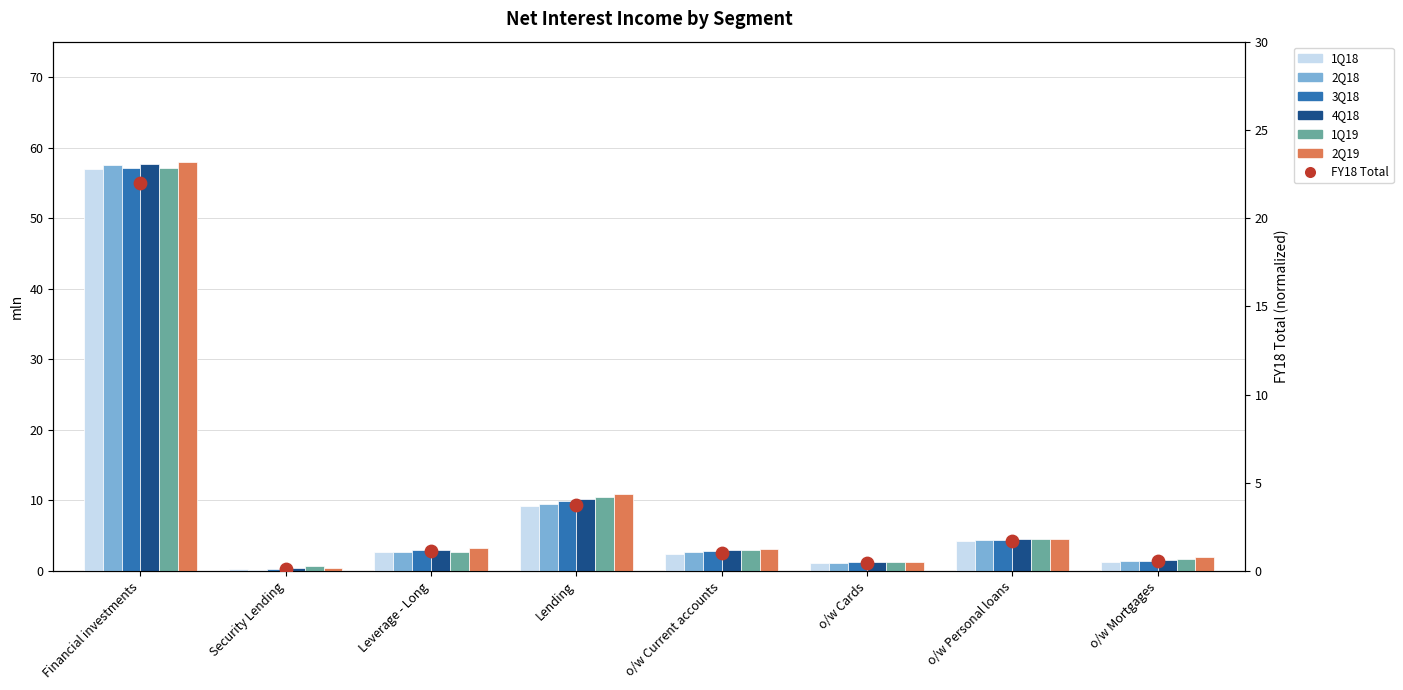

Which series has the largest total across all categories?

2Q19